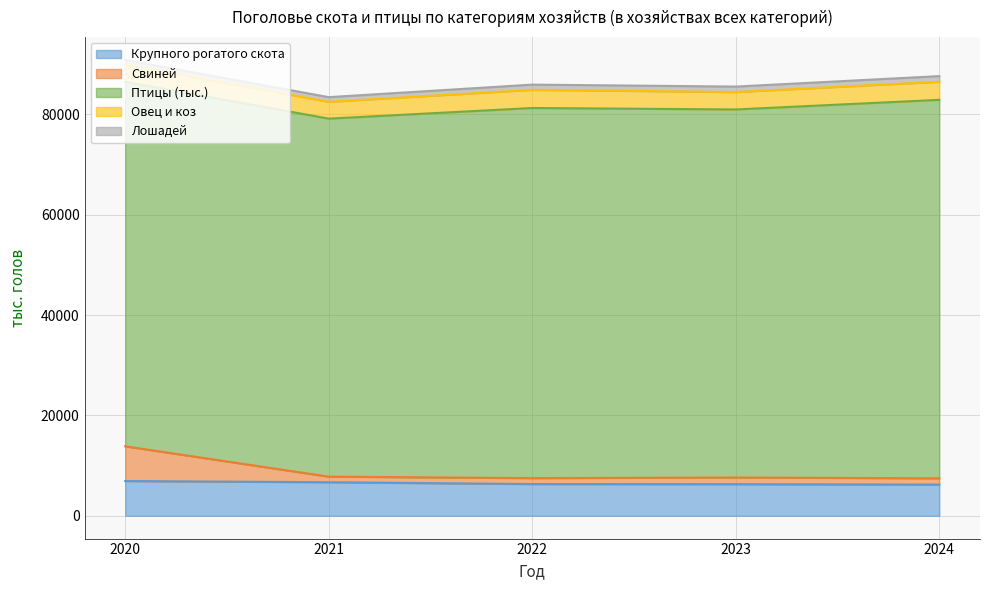

Which series has the largest total across all categories?

Птицы (тыс.)